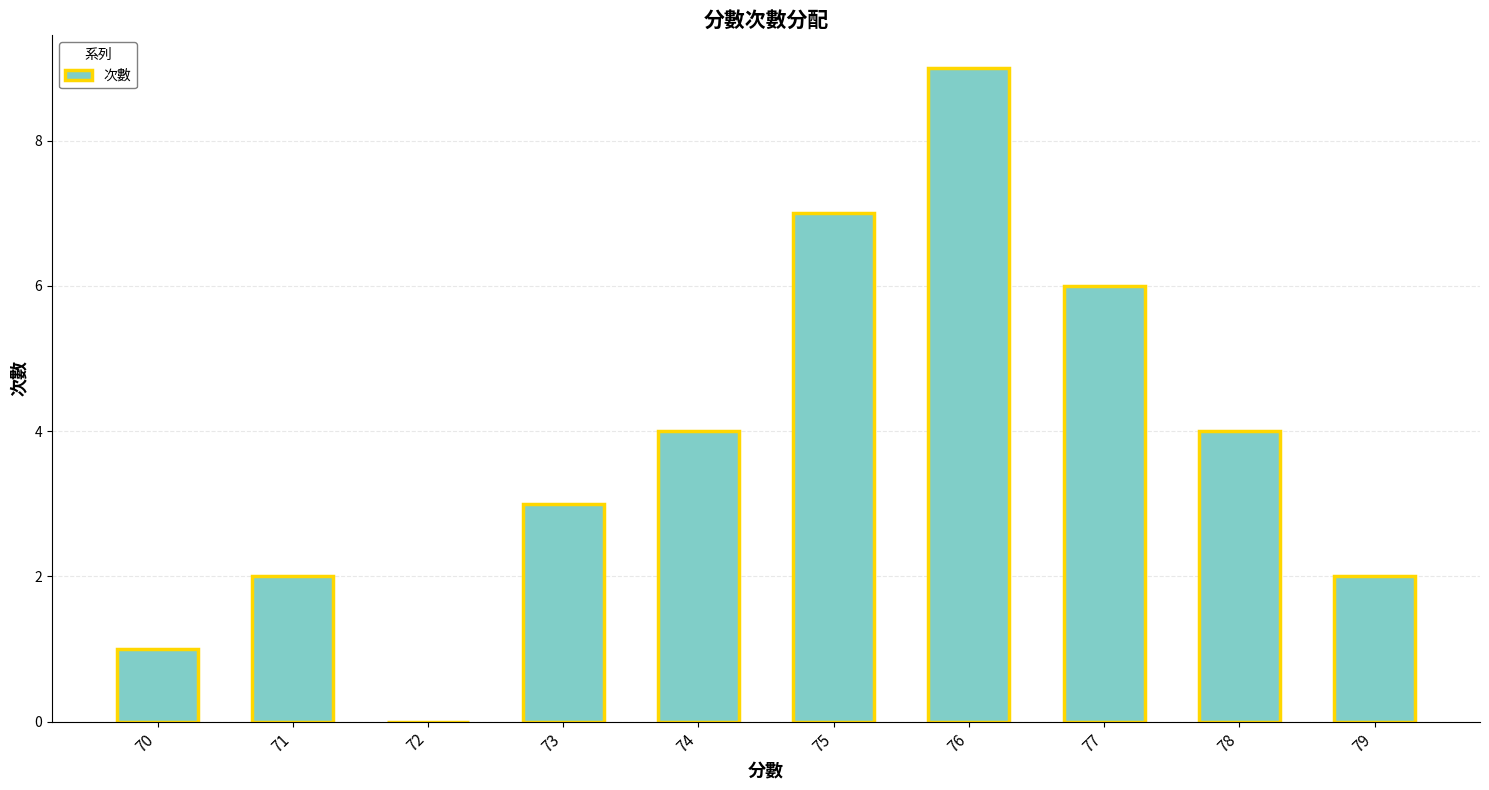

What is the approximate value at 79?

2